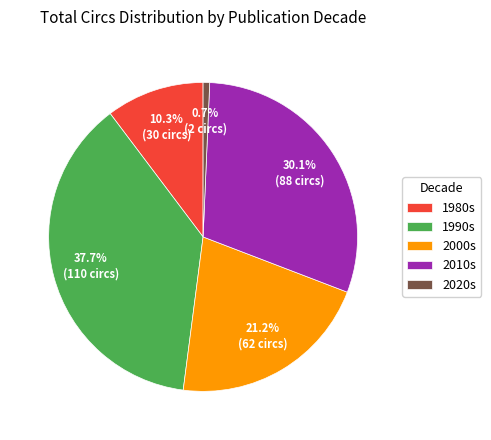

Is 1980s the majority of the pie?

No